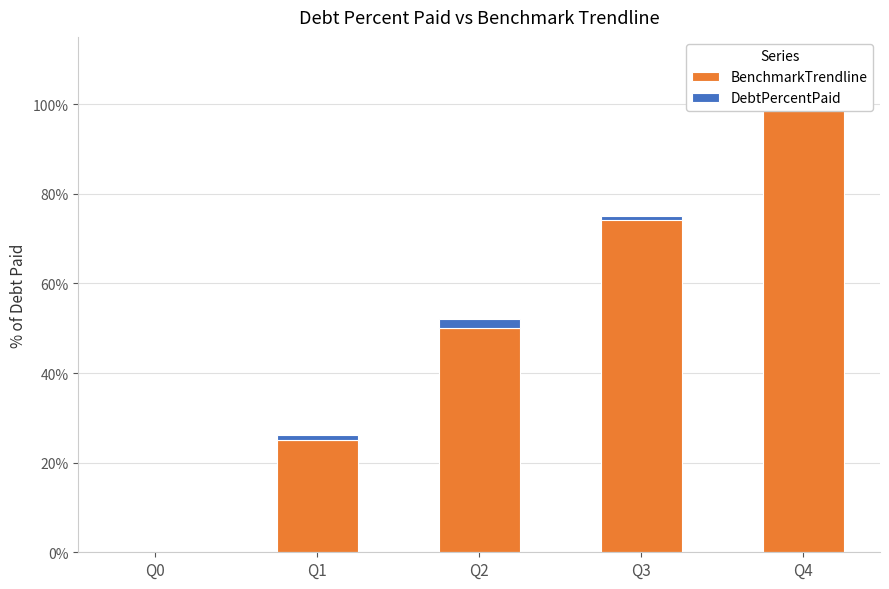

Which series has the largest range (max minus min)?

BenchmarkTrendline